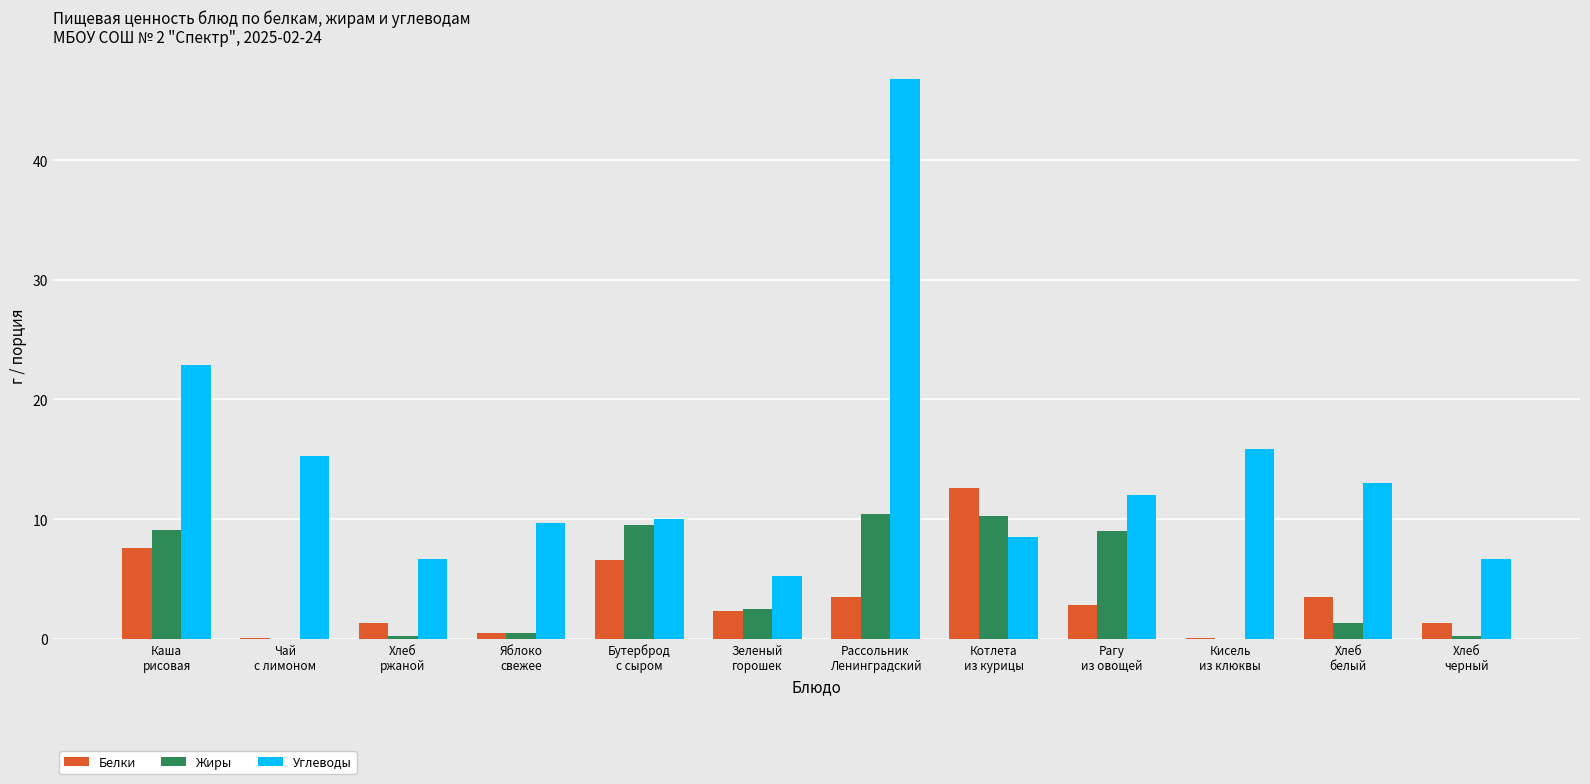

What is the sum of all Белки values?

42.2